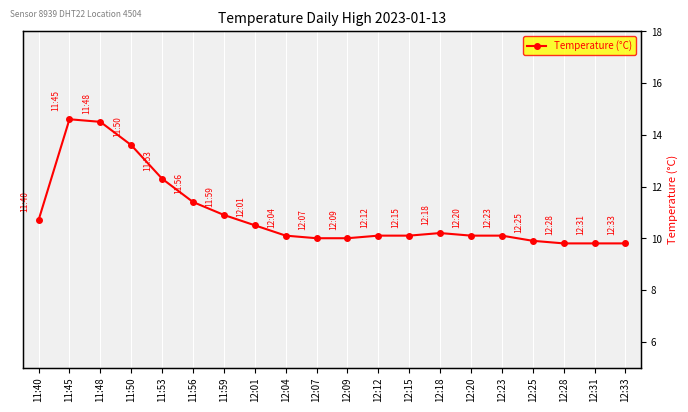

Reading left to right, list all the values displayed in this chart.

10.7	14.6	14.5	13.6	12.3	11.4	10.9	10.5	10.1	10.0	10.0	10.1	10.1	10.2	10.1	10.1	9.9	9.8	9.8	9.8